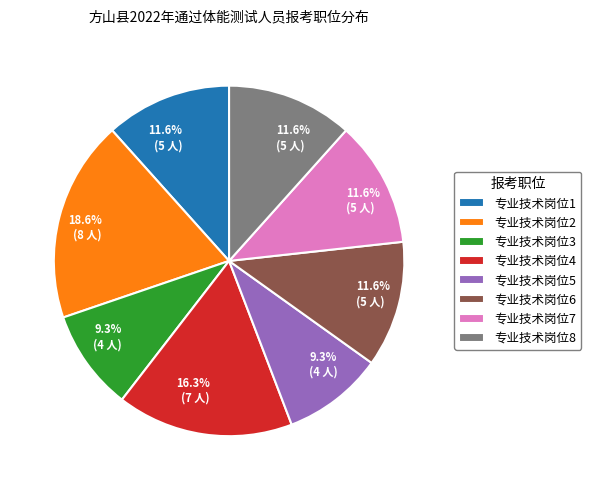

Is the sum of 专业技术岗位3 and 专业技术岗位6 greater than half?

No